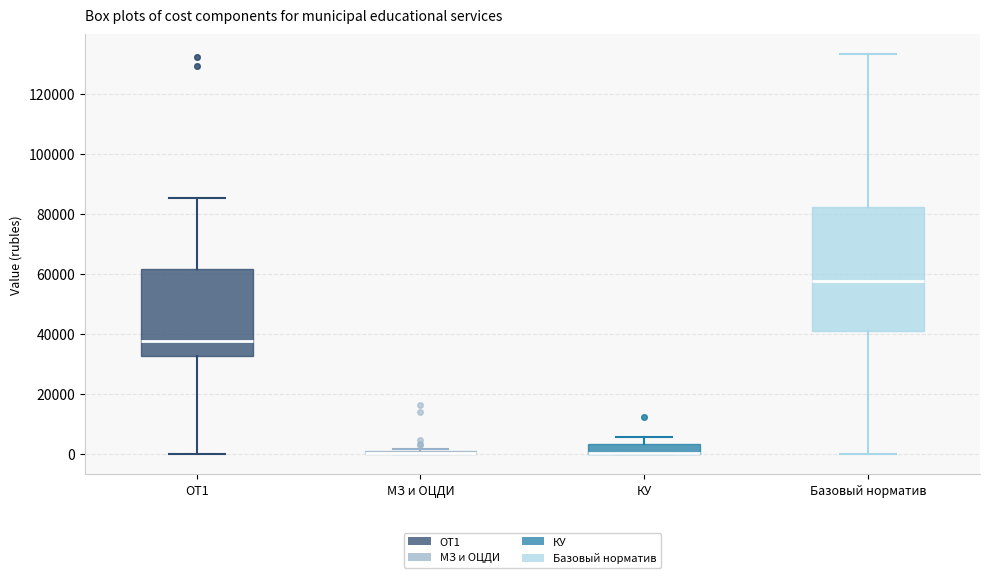

Where is the upper edge of the box for МЗ и ОЦДИ on the y-axis? The values are not printed on the chart, so give them approximately, as read against the axis.

2000